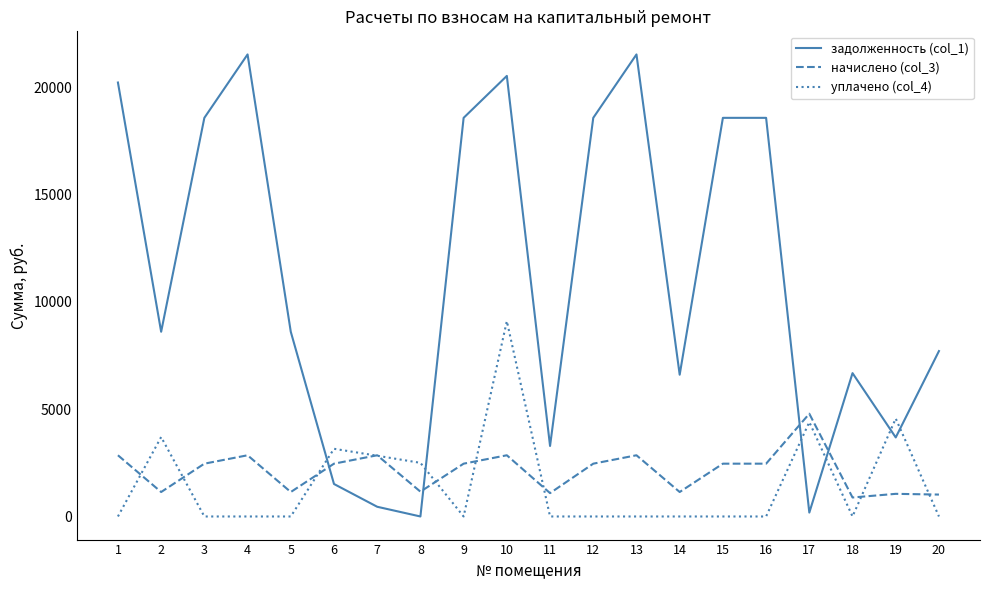

What is the minimum value for начислено (col_3)?

884.5